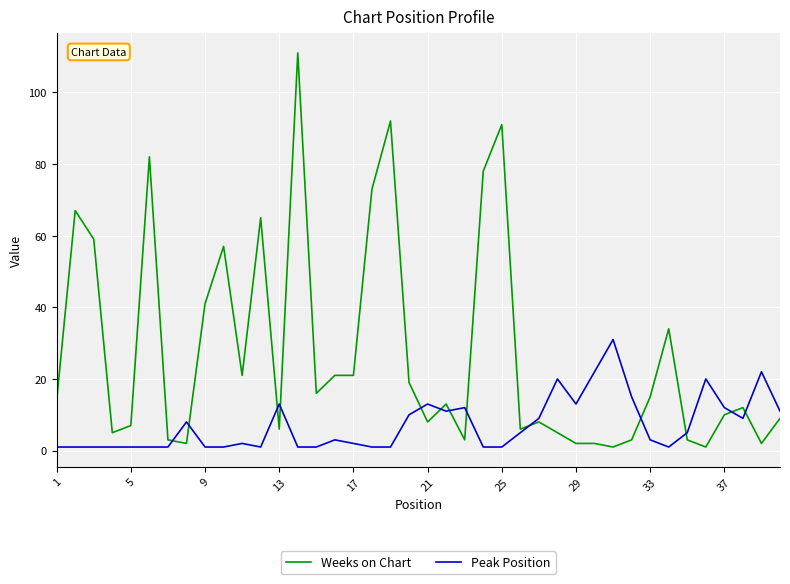

Does the chart have visible grid lines?

Yes